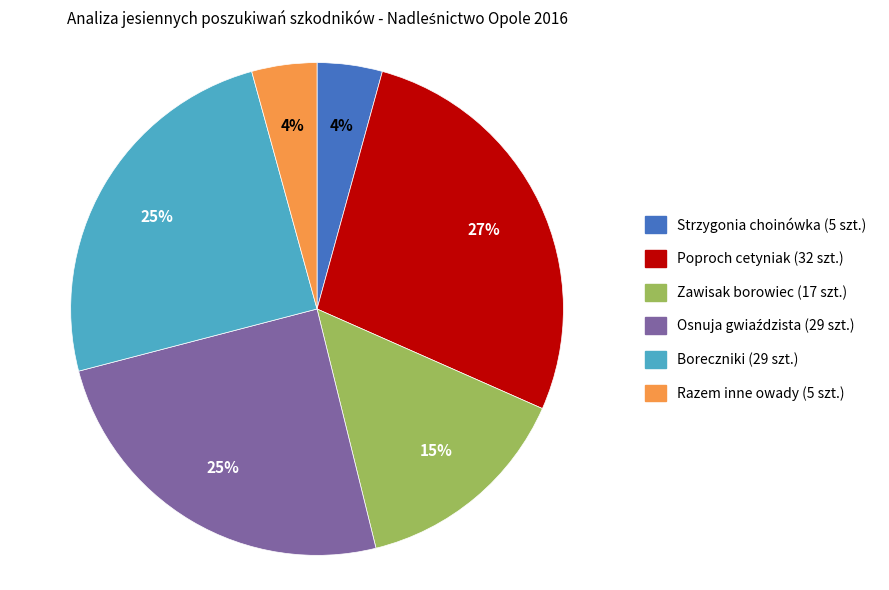

Which has a higher value, Strzygonia choinówka or Zawisak borowiec?

Zawisak borowiec